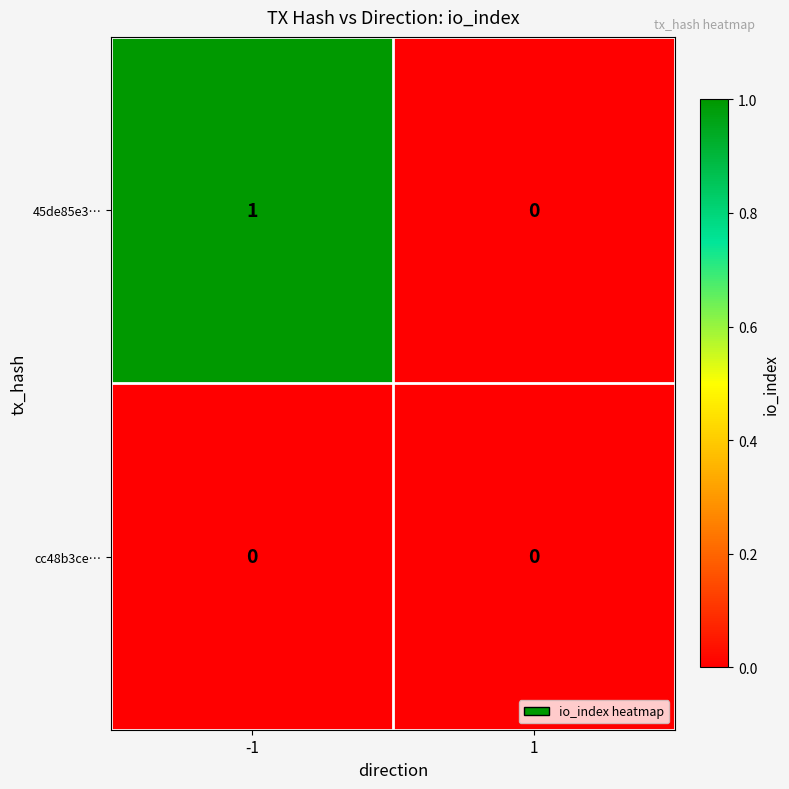

At which category is the sum across all series the highest?

-1